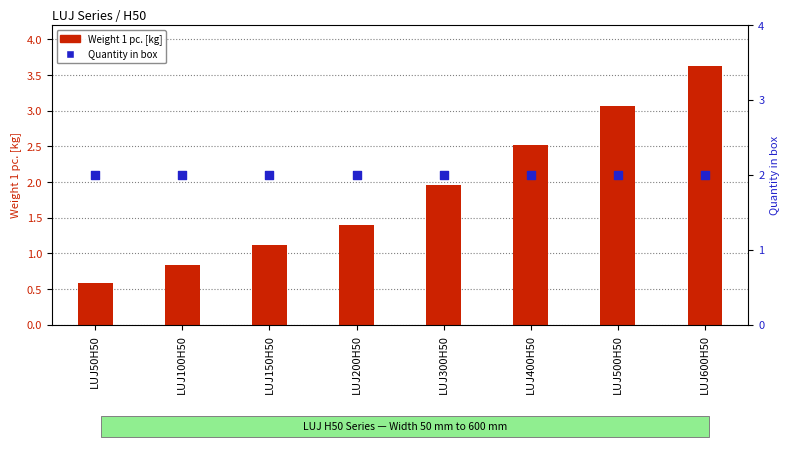

At which category is the sum across all series the highest?

LUJ600H50